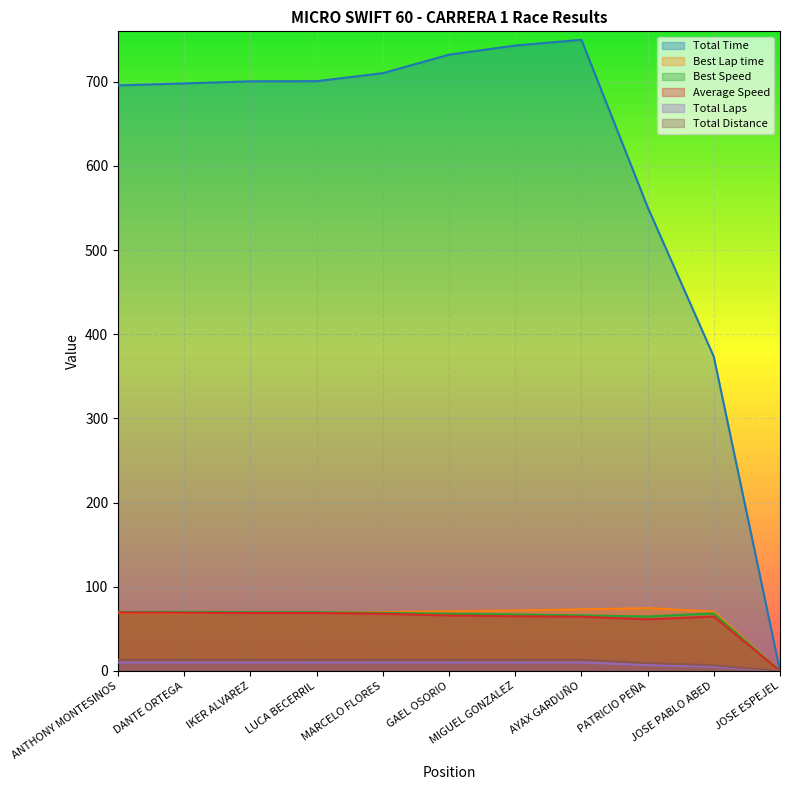

What position from the left is LUCA BECERRIL?

4